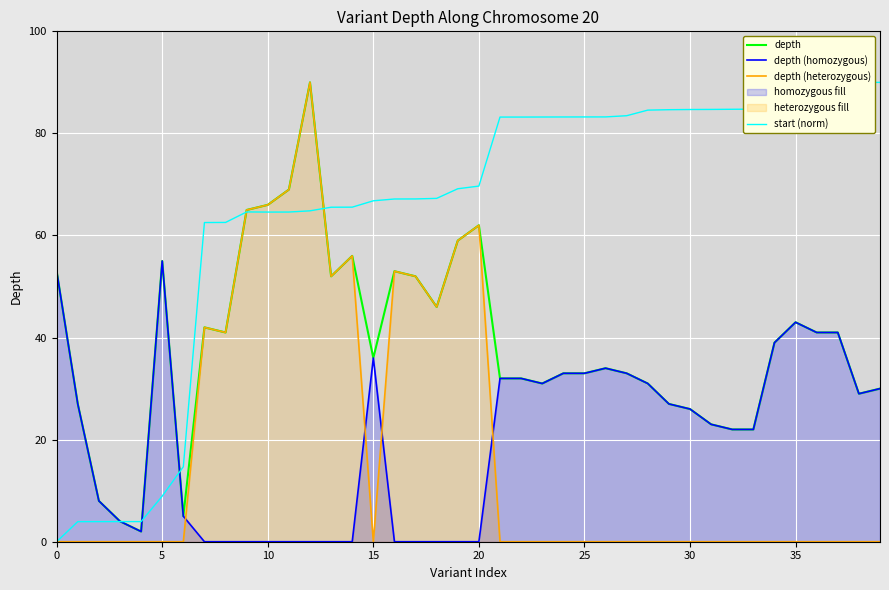

What is the maximum value shown in the chart?

90.0